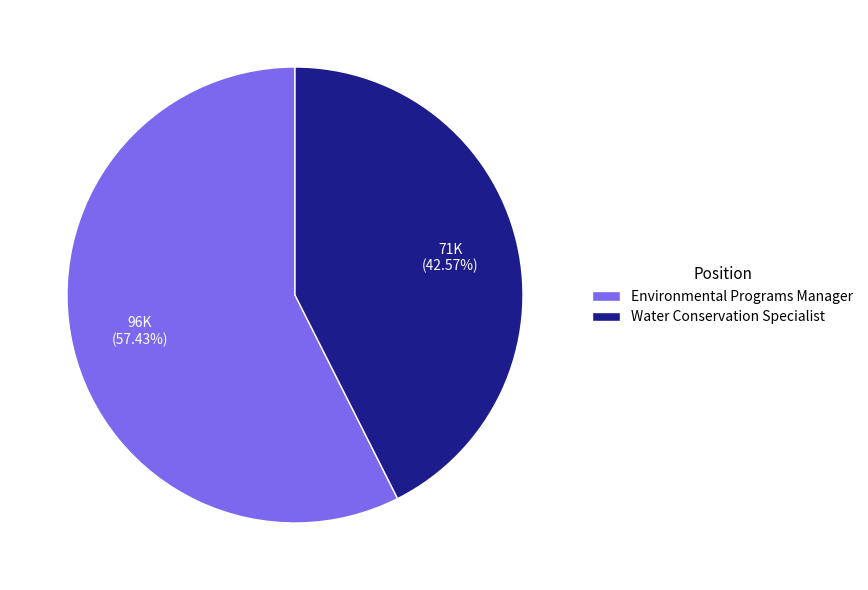

Between Environmental Programs Manager and Water Conservation Specialist, which is larger?

Environmental Programs Manager